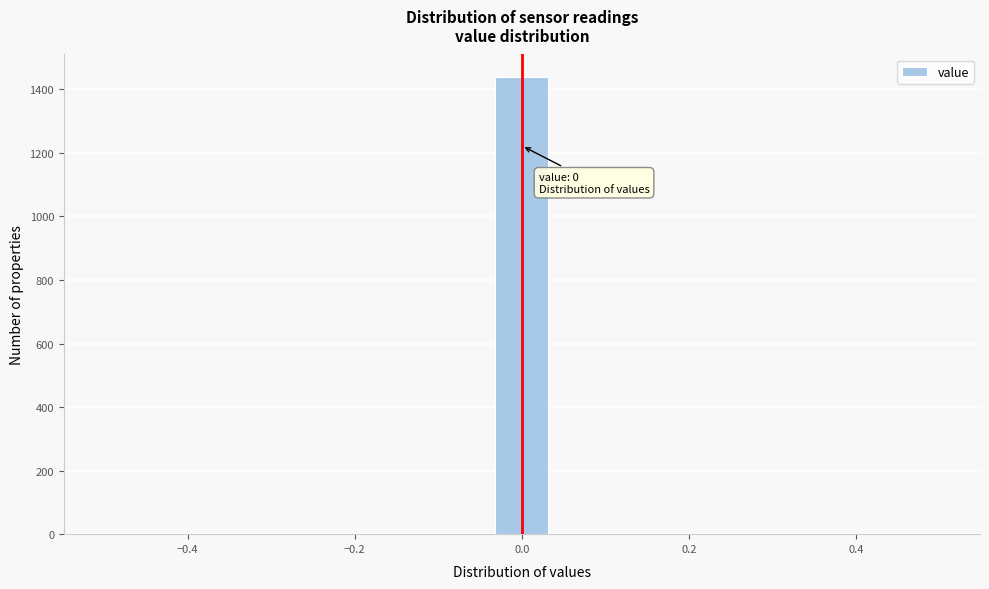

Read against the x-axis, roughly where is the centre of the tallest bar?

0.00